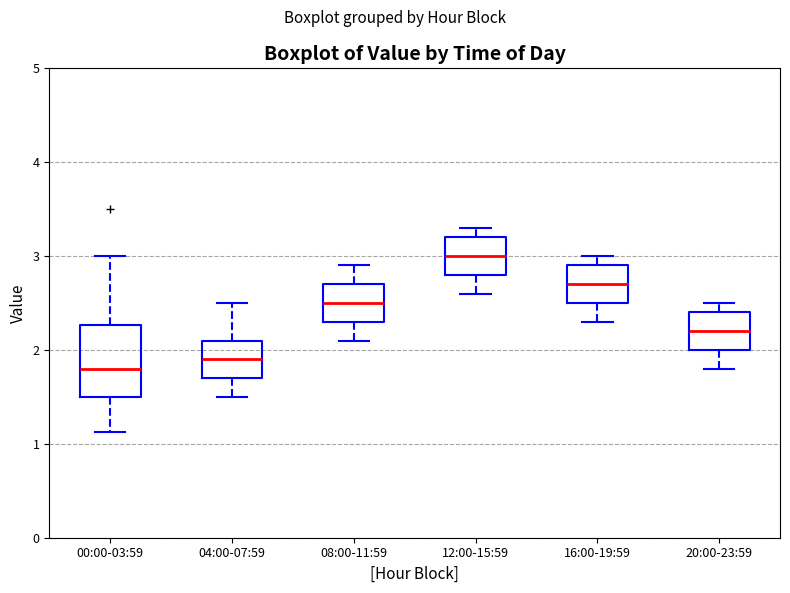

Which box is the tallest, from its lower edge to its upper edge?

00:00-03:59